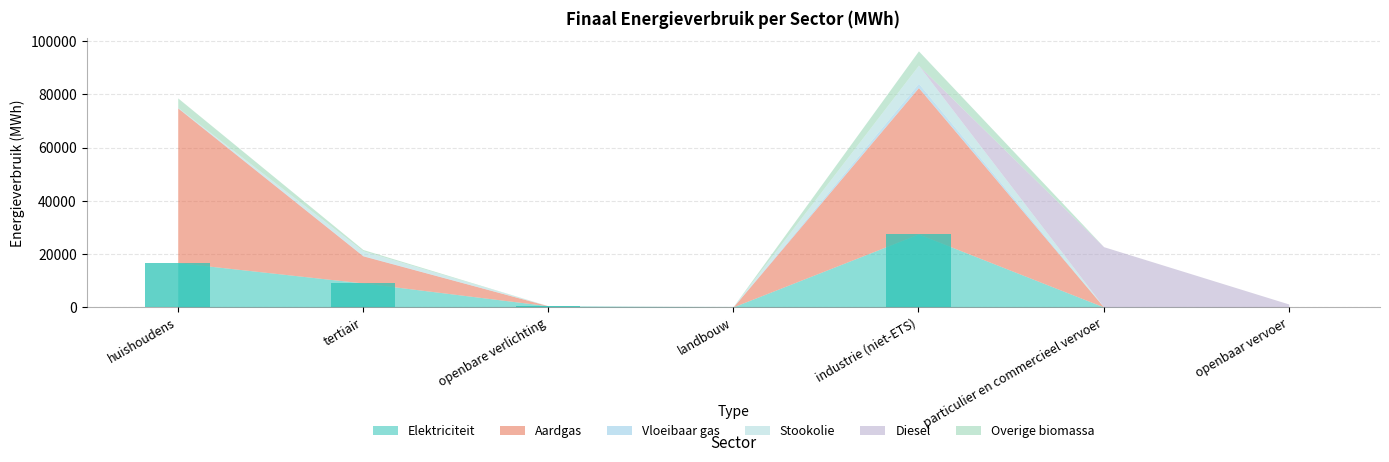

How many data points in Aardgas are above 461?

4